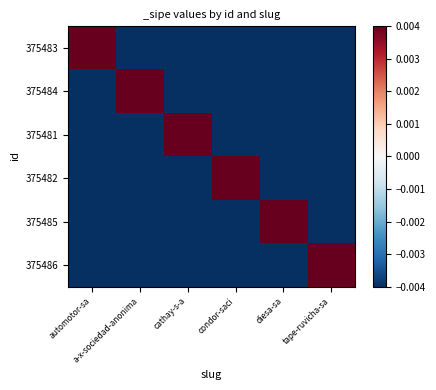

How many distinct data groups are displayed?

6